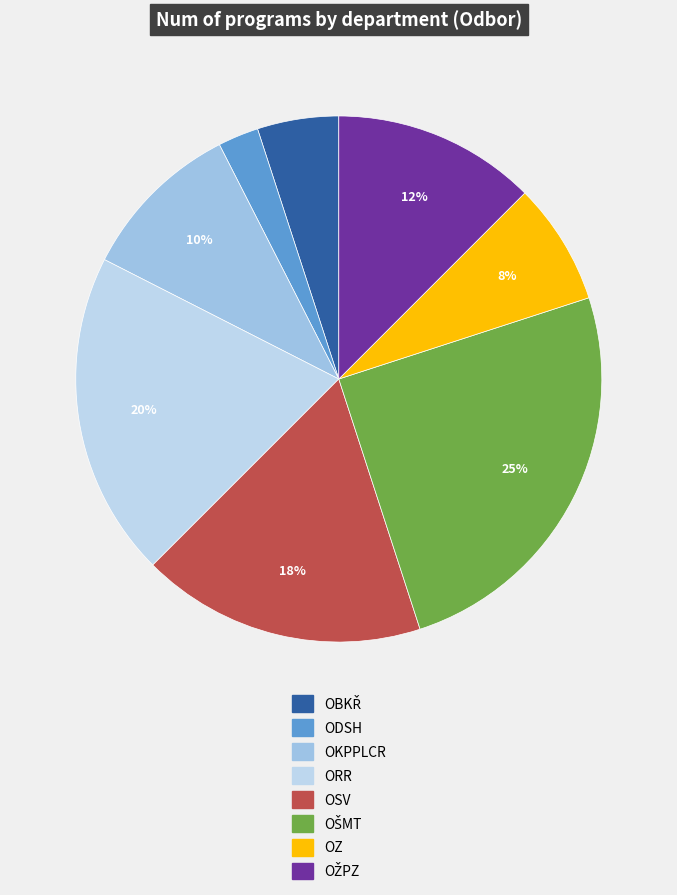

How many slices are in this pie chart?

8